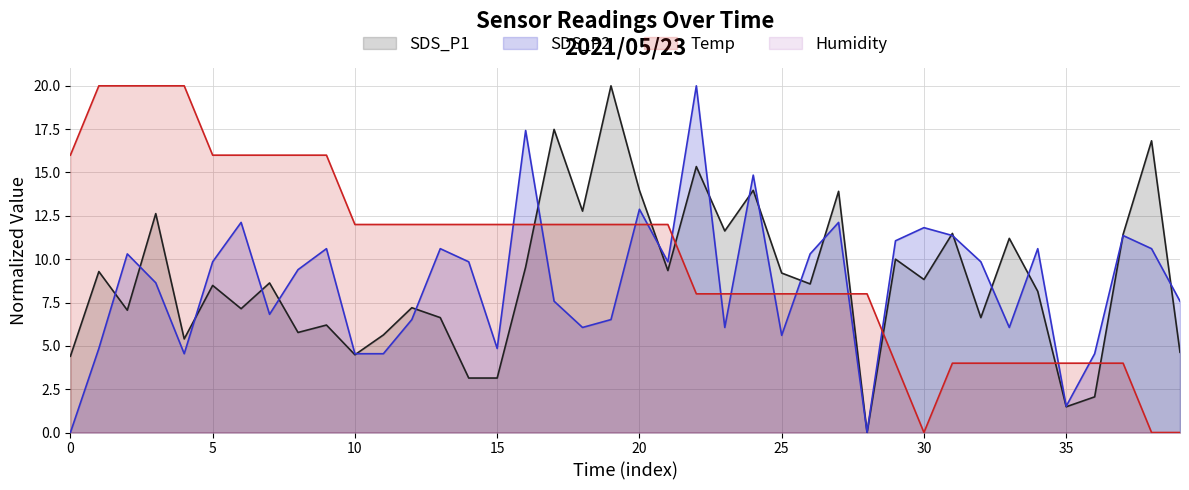

How many times do Temp and SDS_P1 cross each other?

7